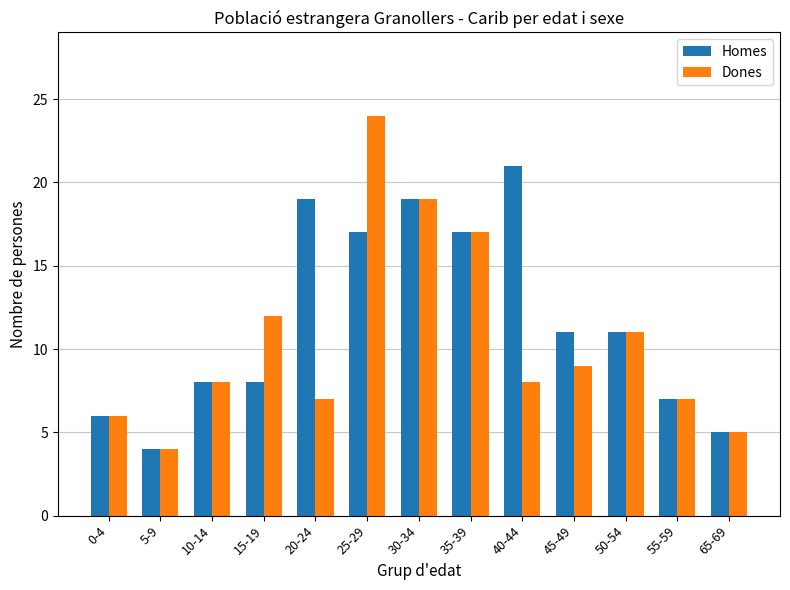

Where is Dones nearest to the value 14?

15-19